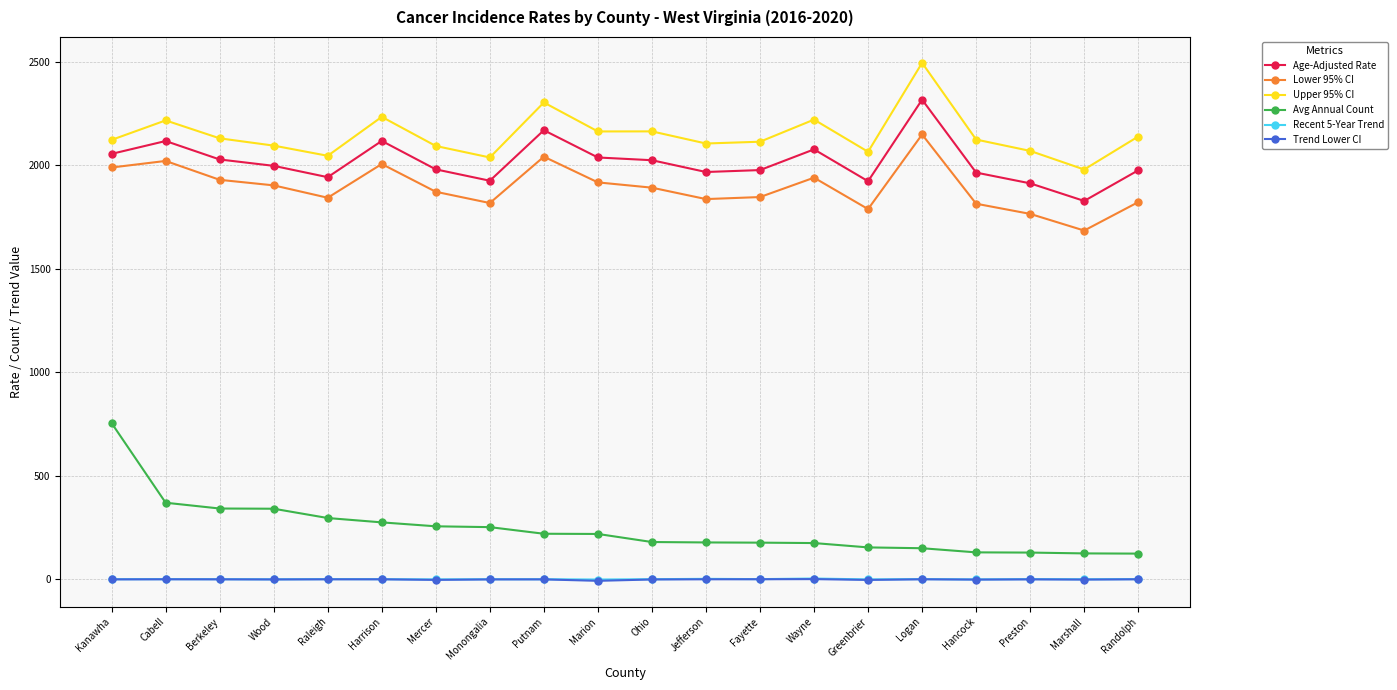

The Avg Annual Count series shows 251.0 at Monongalia. True or false?

True